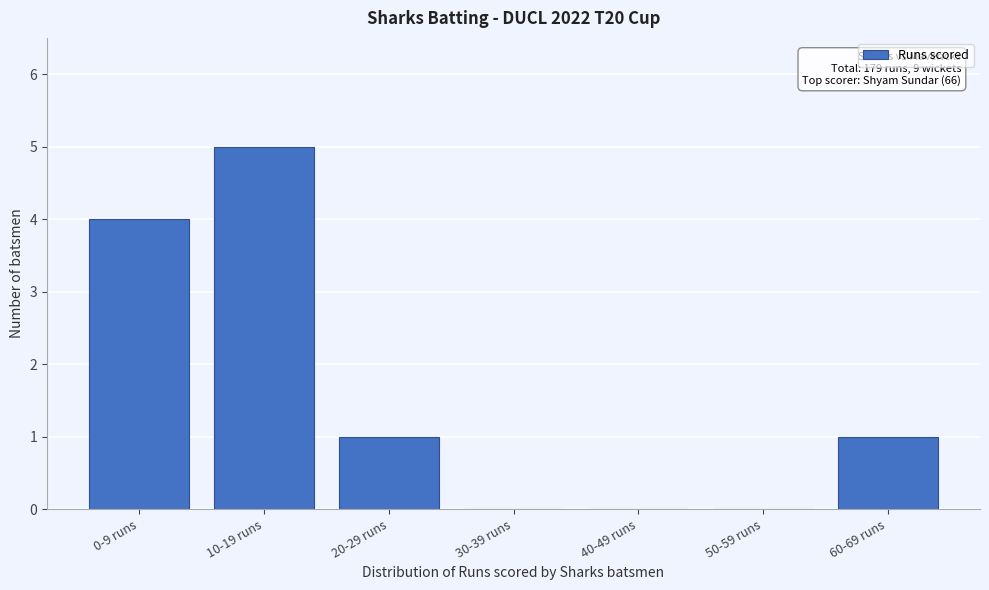

Reading left to right, extract all data points from this chart.

0-9 runs=4	10-19 runs=5	20-29 runs=1	30-39 runs=0	40-49 runs=0	50-59 runs=0	60-69 runs=1